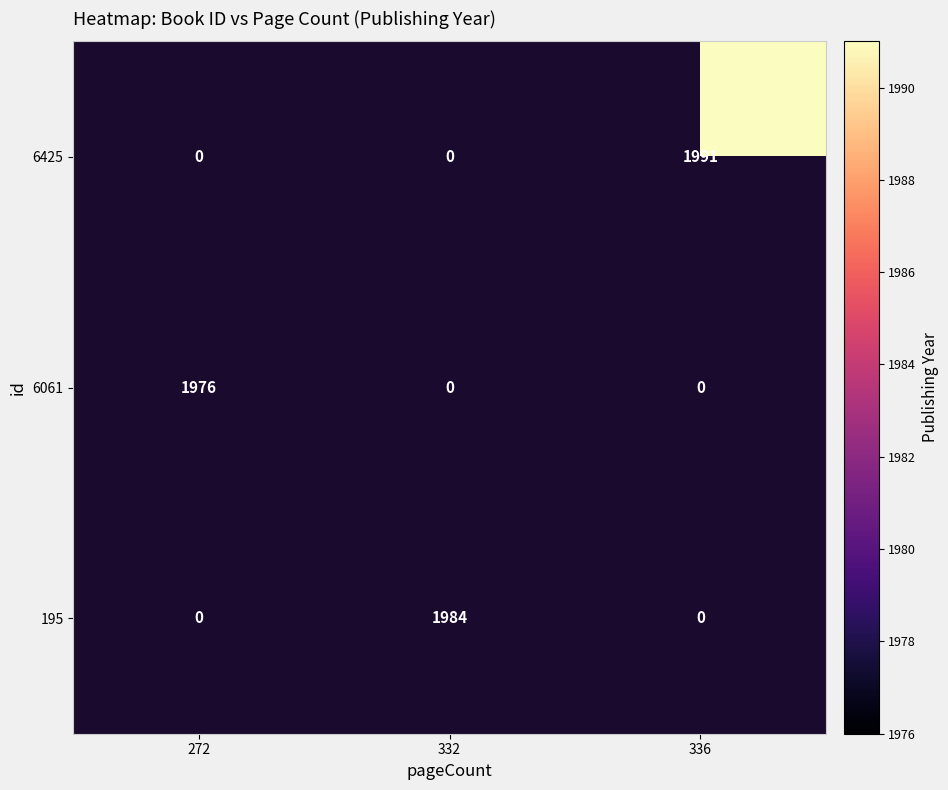

What is the greatest value displayed?

1991.0